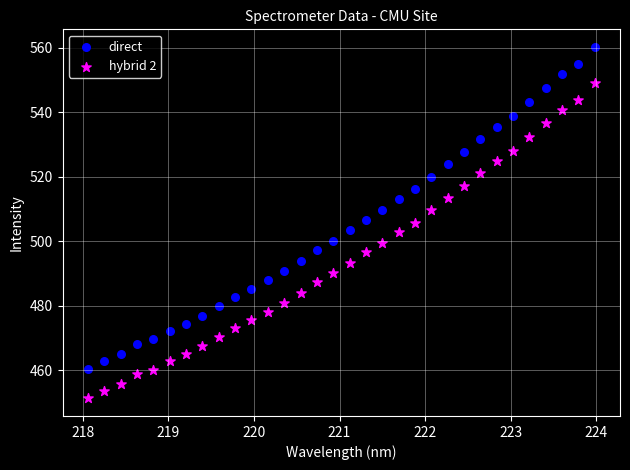

Across all data points, what is the range of Y values (max minus min)?

109.0